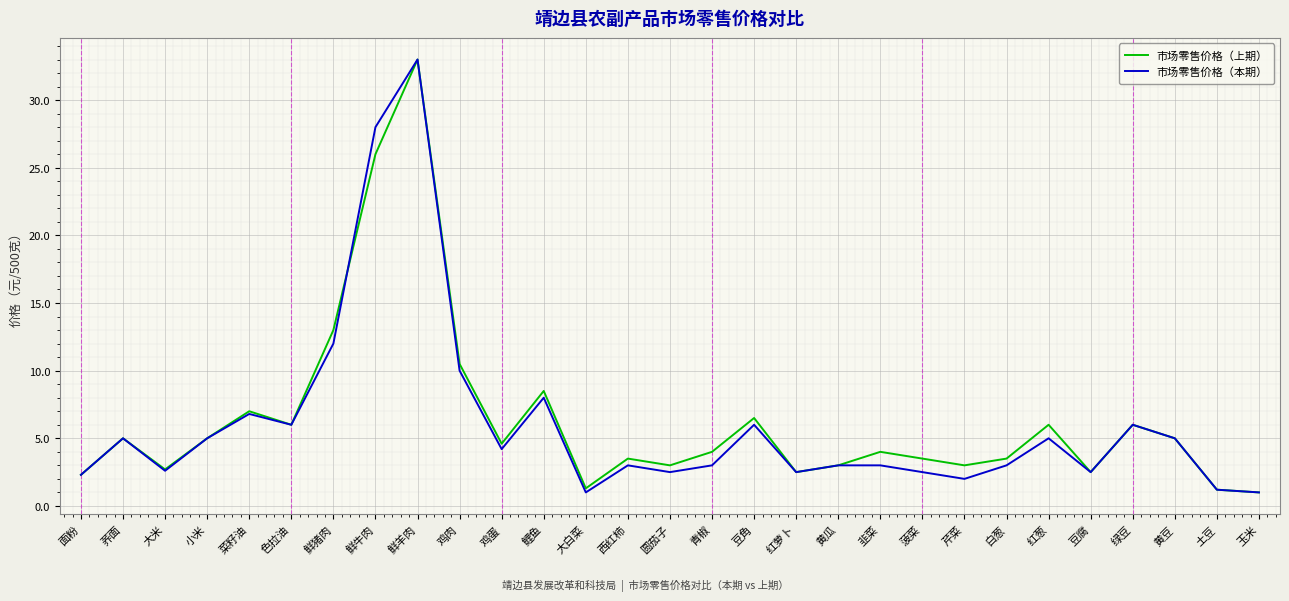

In 市场零售价格（上期）, how many points are lower than both neighbors (excluding endpoints)?

8